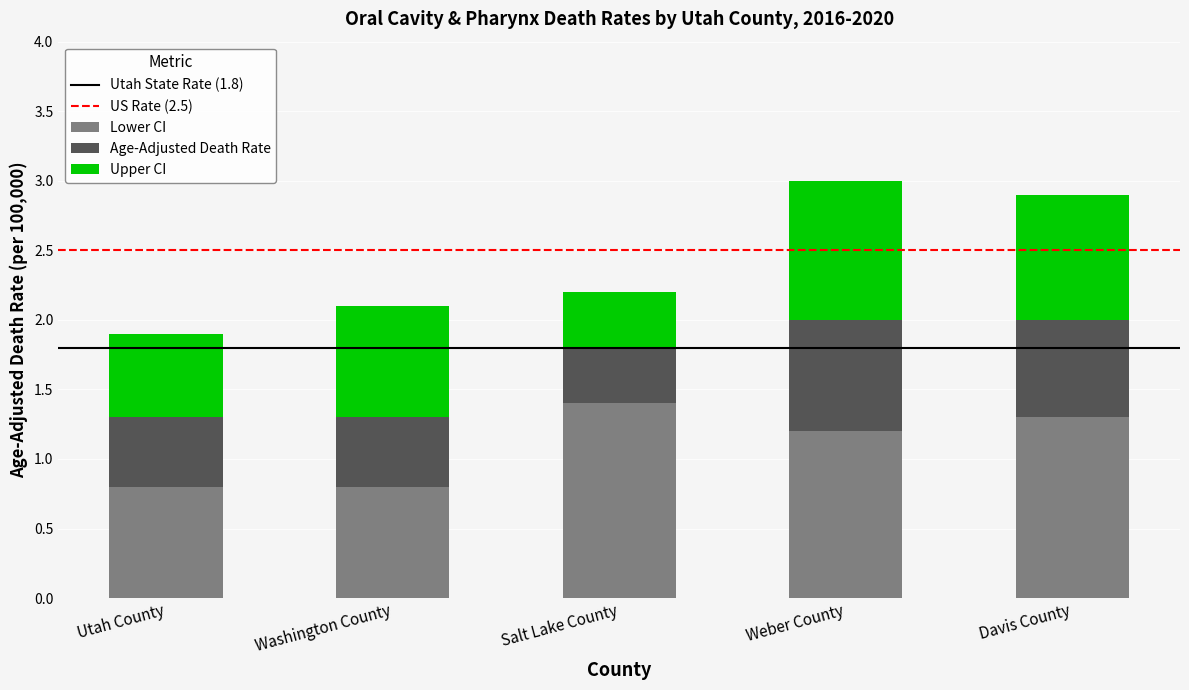

What is the total value across all series at Salt Lake County?

2.2